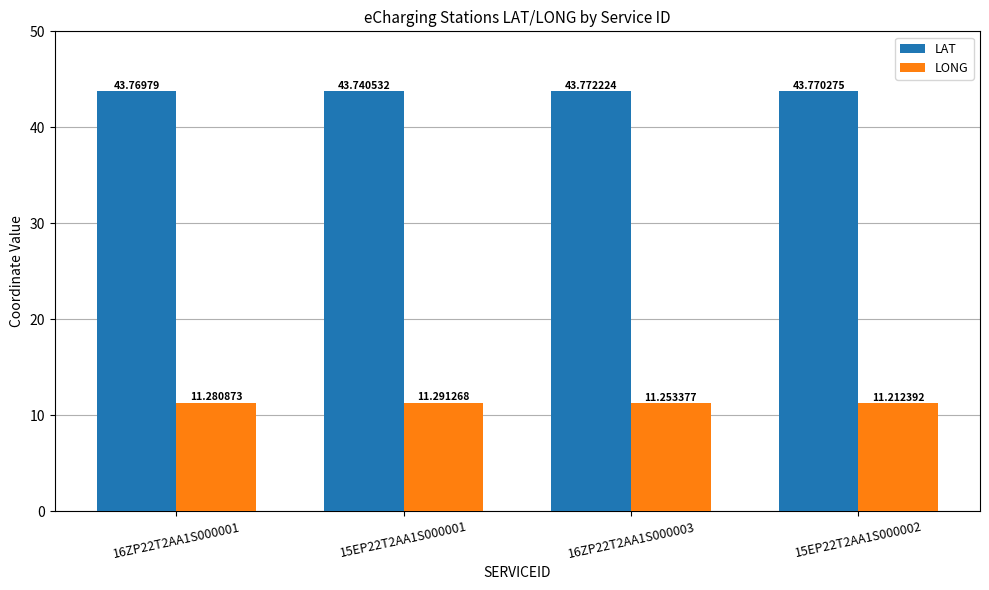

What position from the left is 16ZP22T2AA1S000001?

1